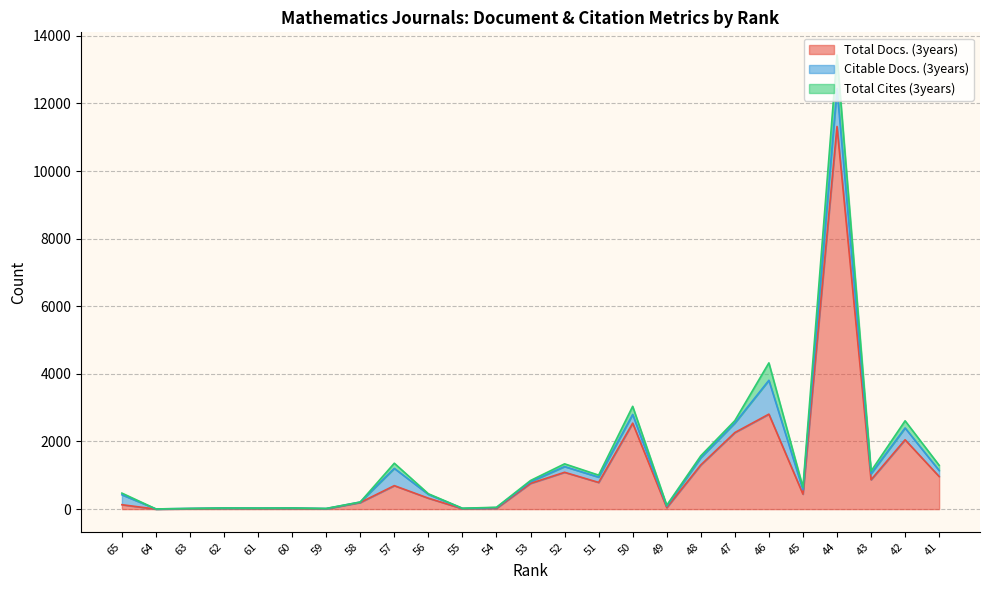

Where does the Total Docs. (3years) series first go above 443?

57